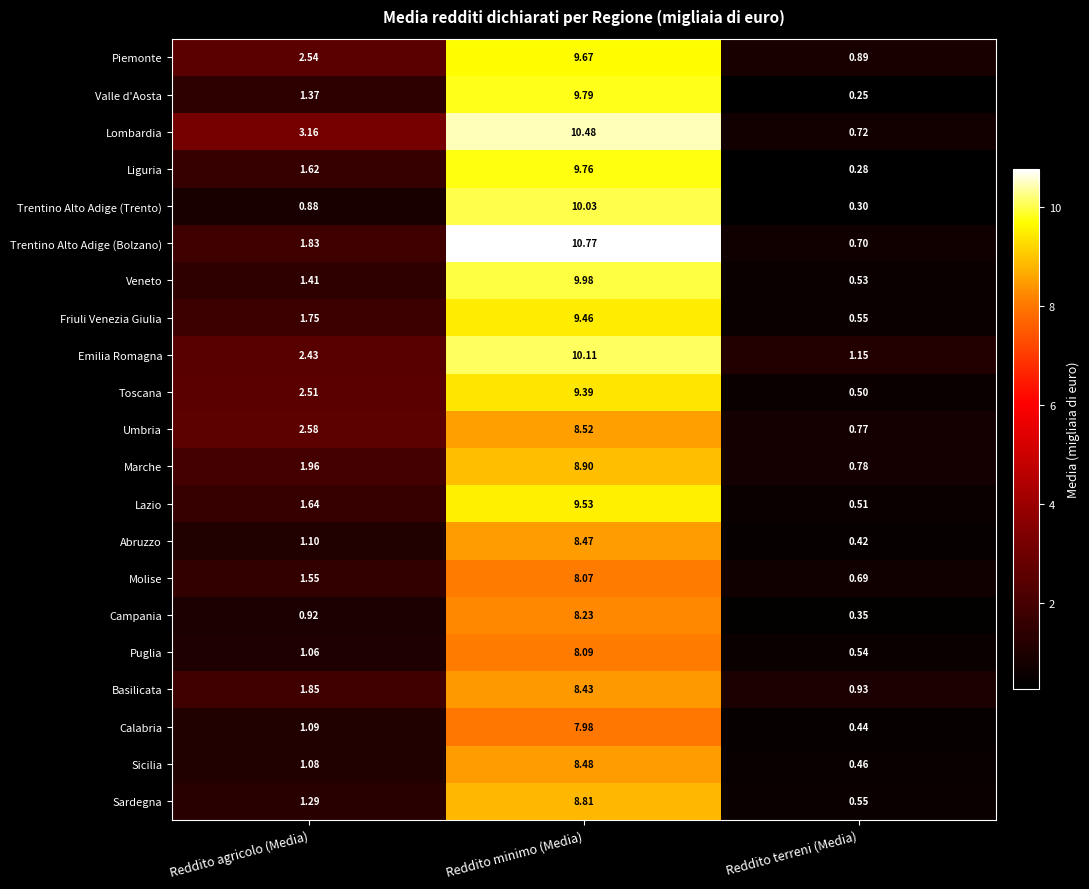

Which label corresponds to the largest value in the chart?

Reddito minimo (Media)